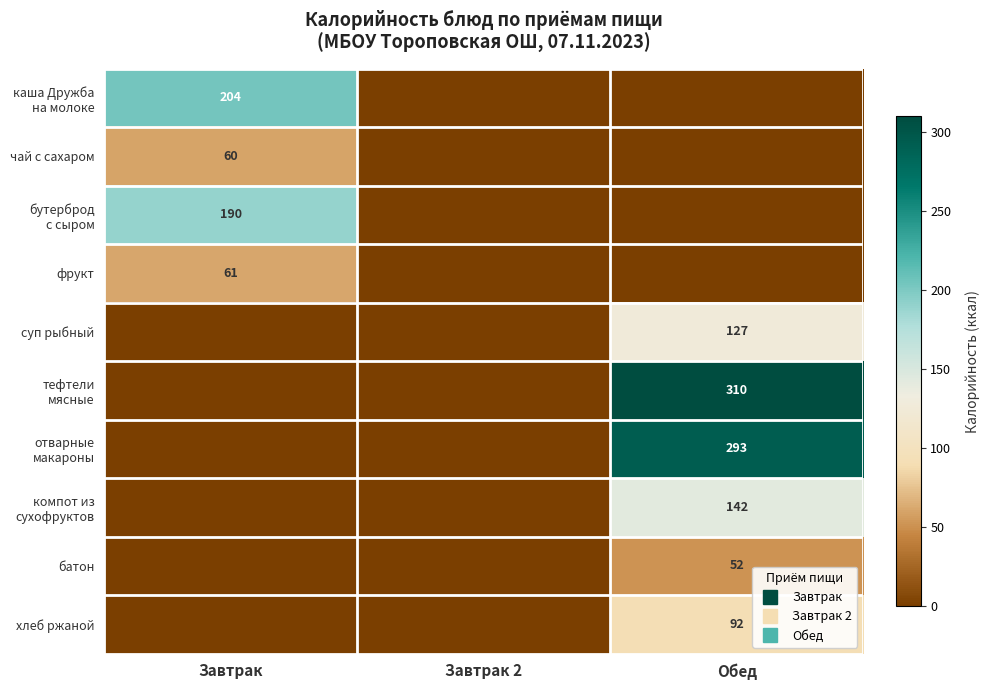

How many positive values does the батон series have?

1